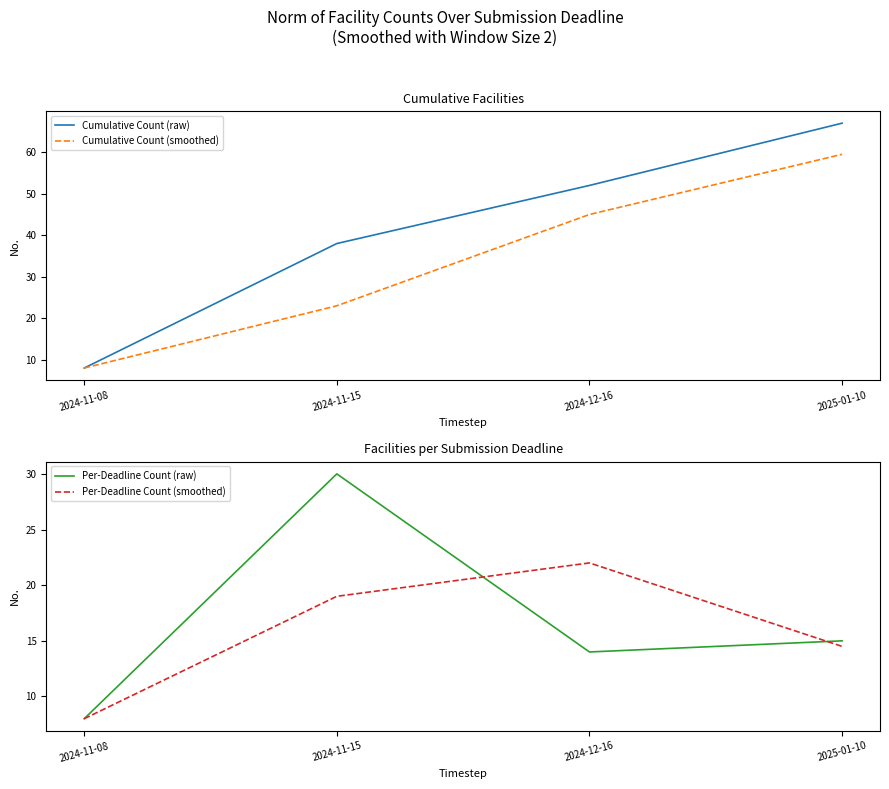

List the labels in order of Per-Deadline Count (raw) value, largest first.

2024-11-15, 2025-01-10, 2024-12-16, 2024-11-08